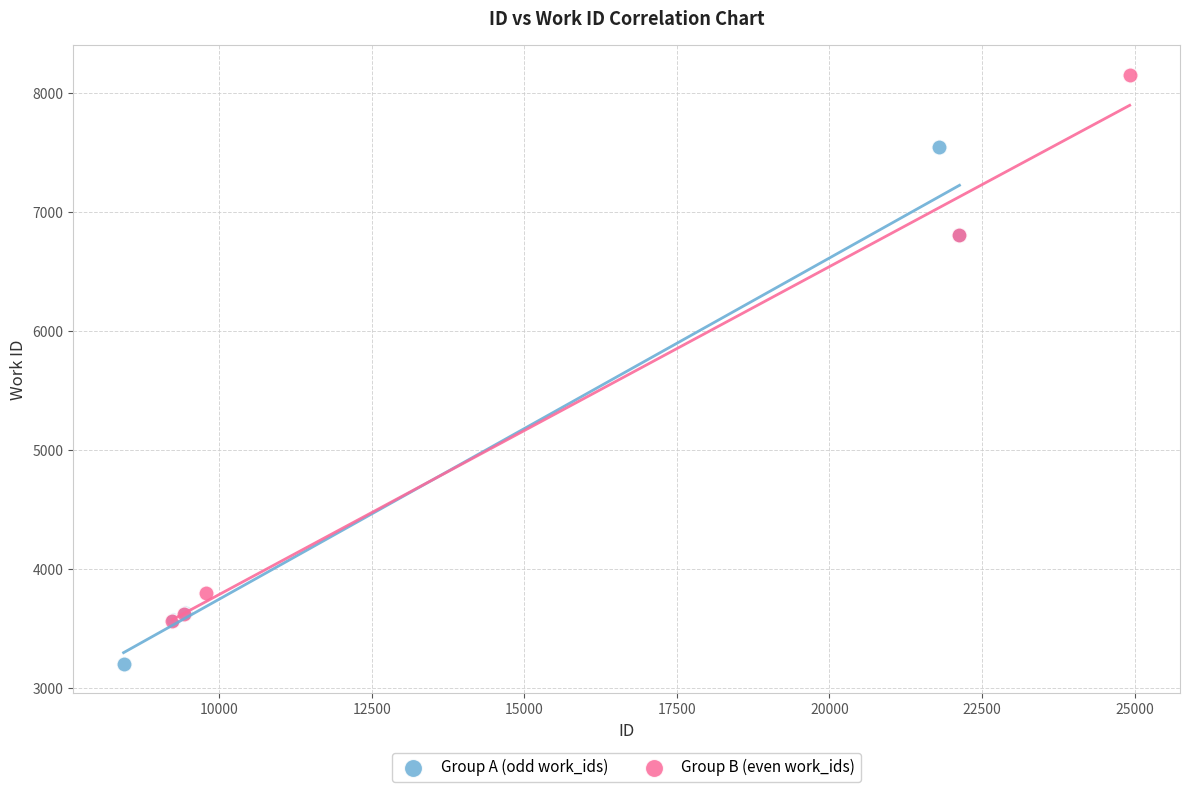

Which series reaches the maximum Y coordinate?

Group B (even work_ids)